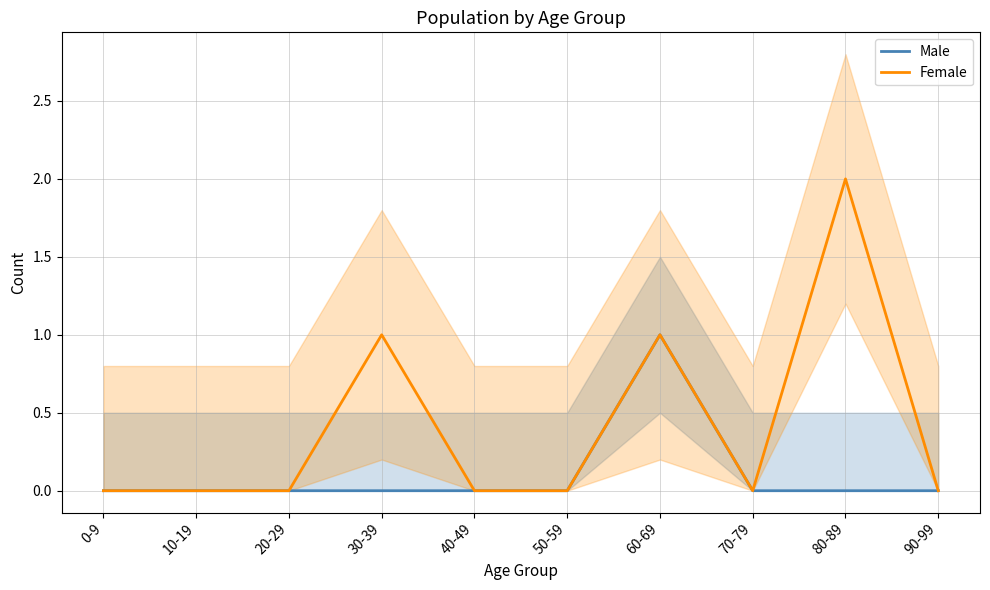

At which category does the chart reach its peak across all series?

80-89